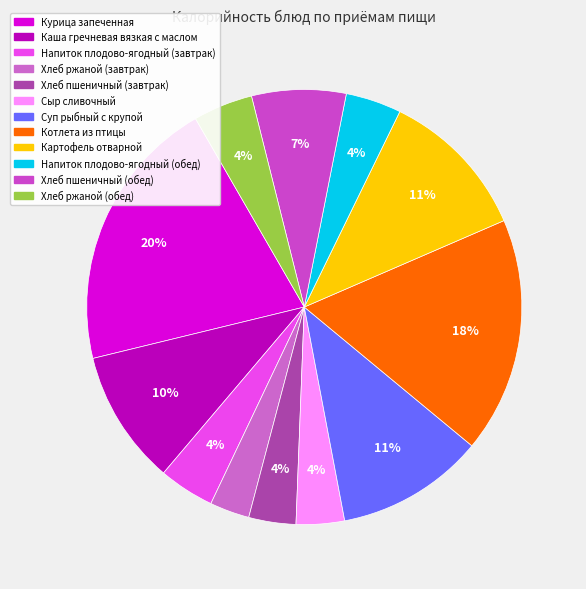

What is the change in value from Курица запеченная to Суп рыбный с крупой?

-126.8